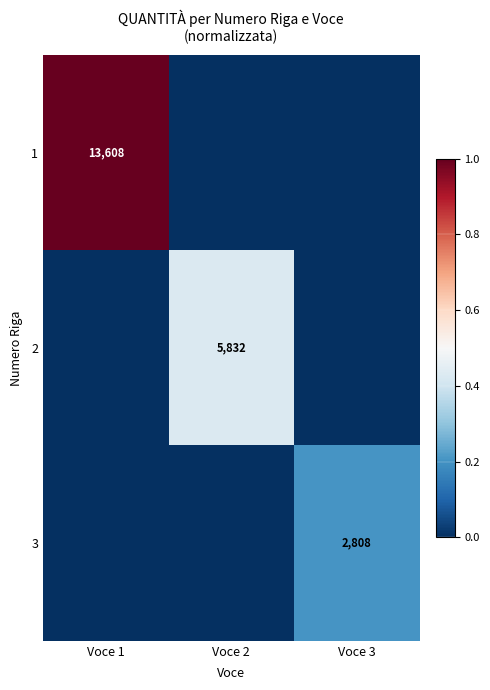

Is it true that 3 equals 1665 at Voce 3?

False